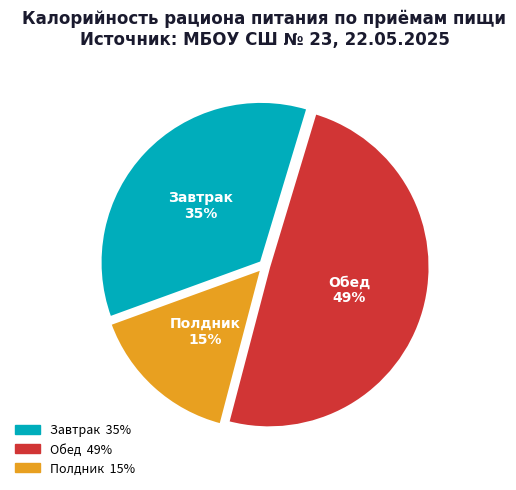

To the nearest percent, what is the difference between the largest and smallest slice percentages?

34%